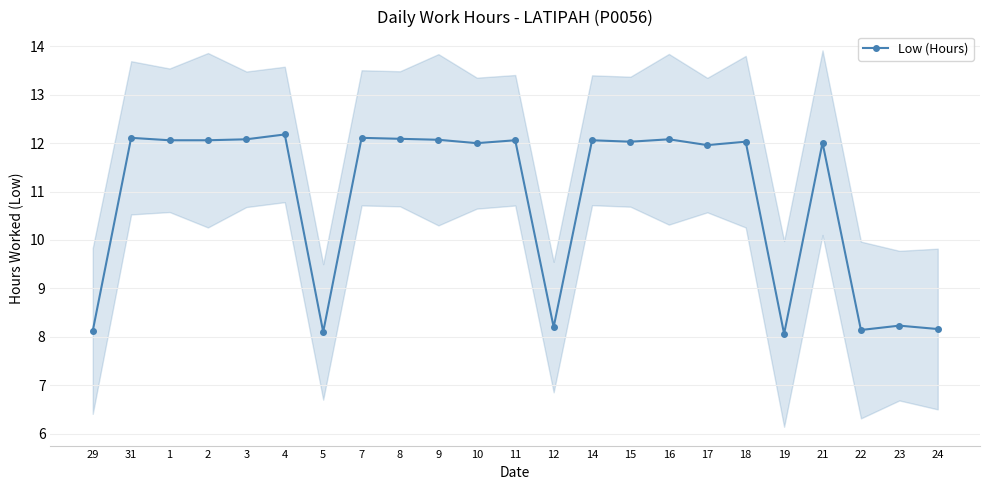

How many lines are shown in the chart?

1